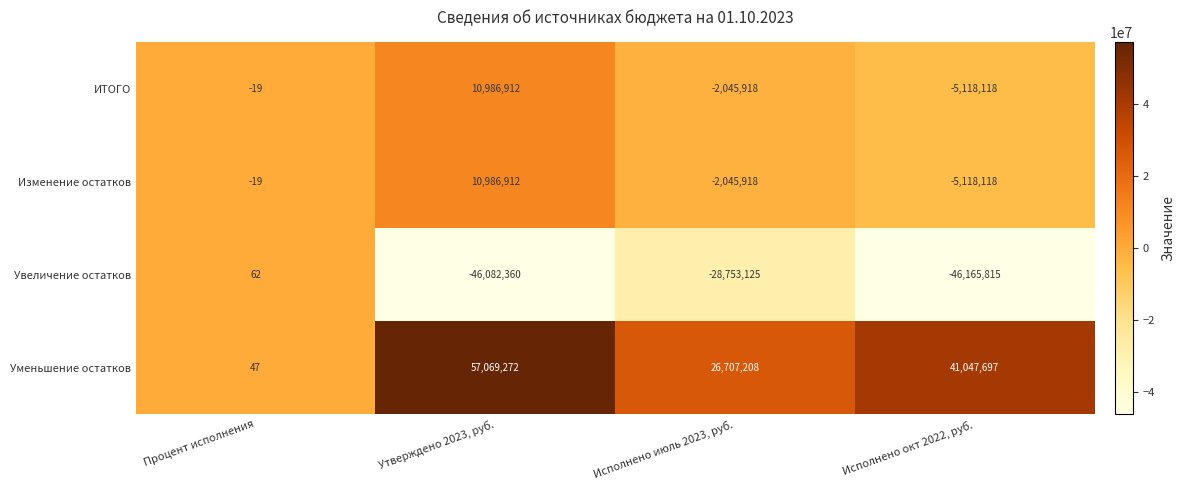

Between Процент исполнения and Утверждено 2023, руб., which series saw the biggest shift?

Уменьшение остатков